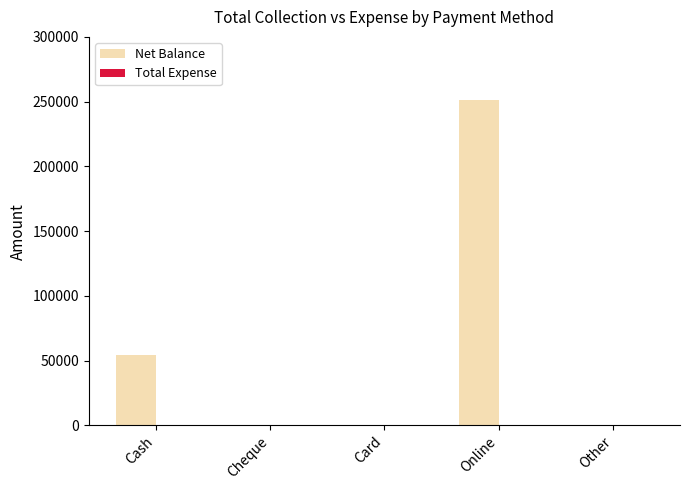

How many series are shown in this chart?

1